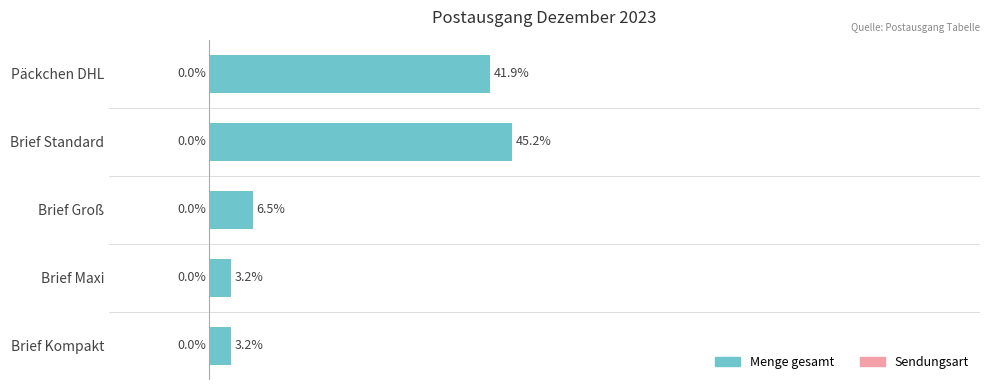

Are the bars horizontal?

Yes